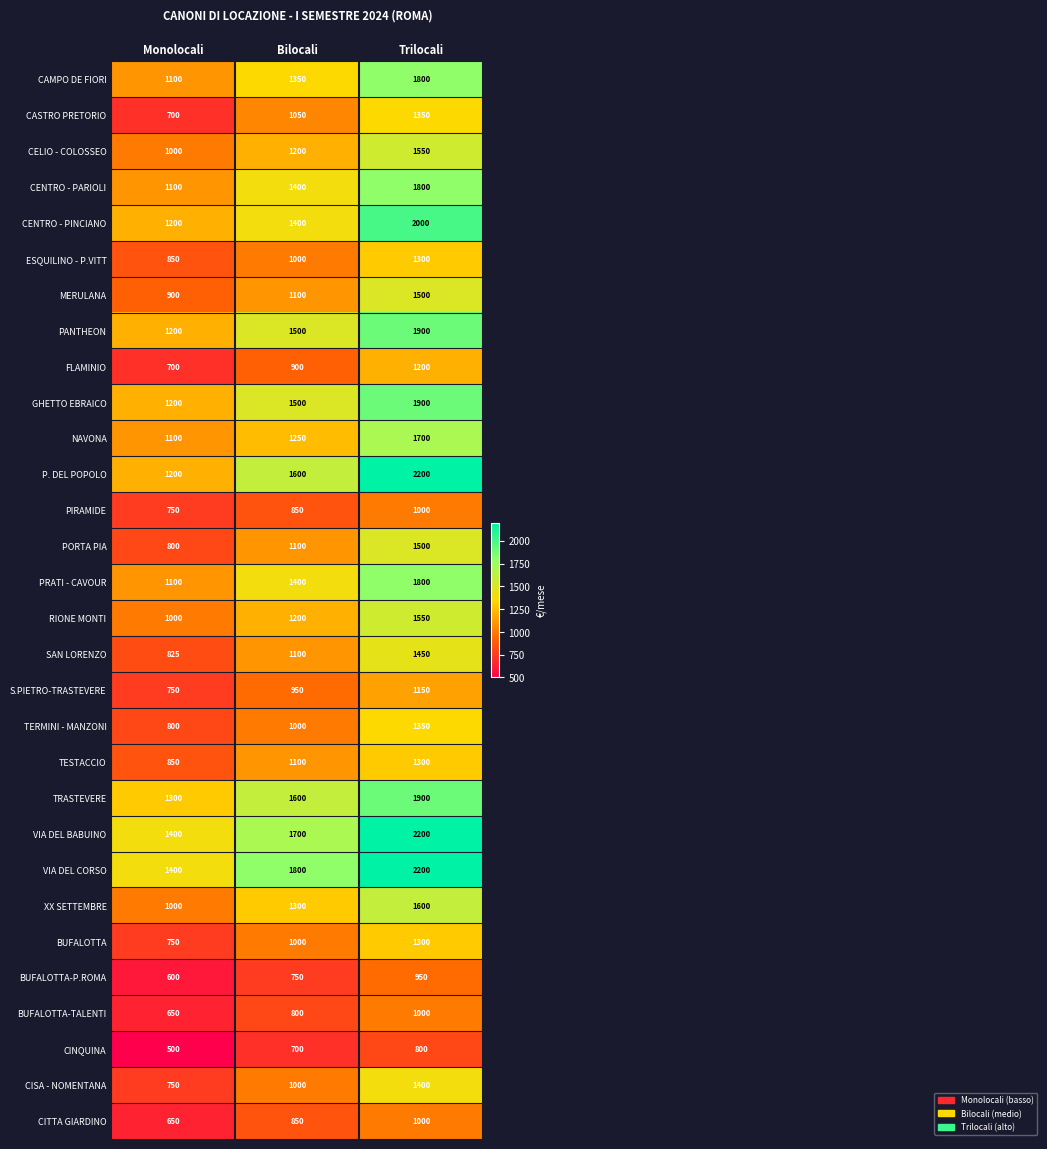

Is it true that TESTACCIO equals 1300 at Trilocali?

True